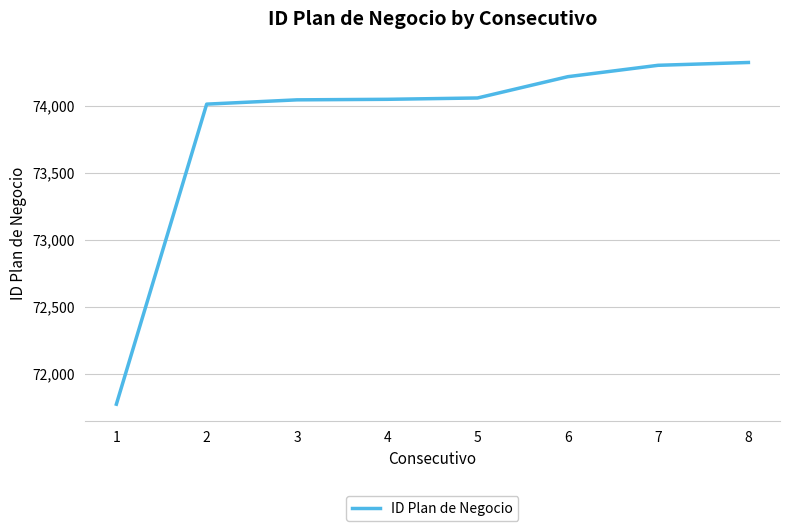

Is it true that the value at 5 is 74058?

True